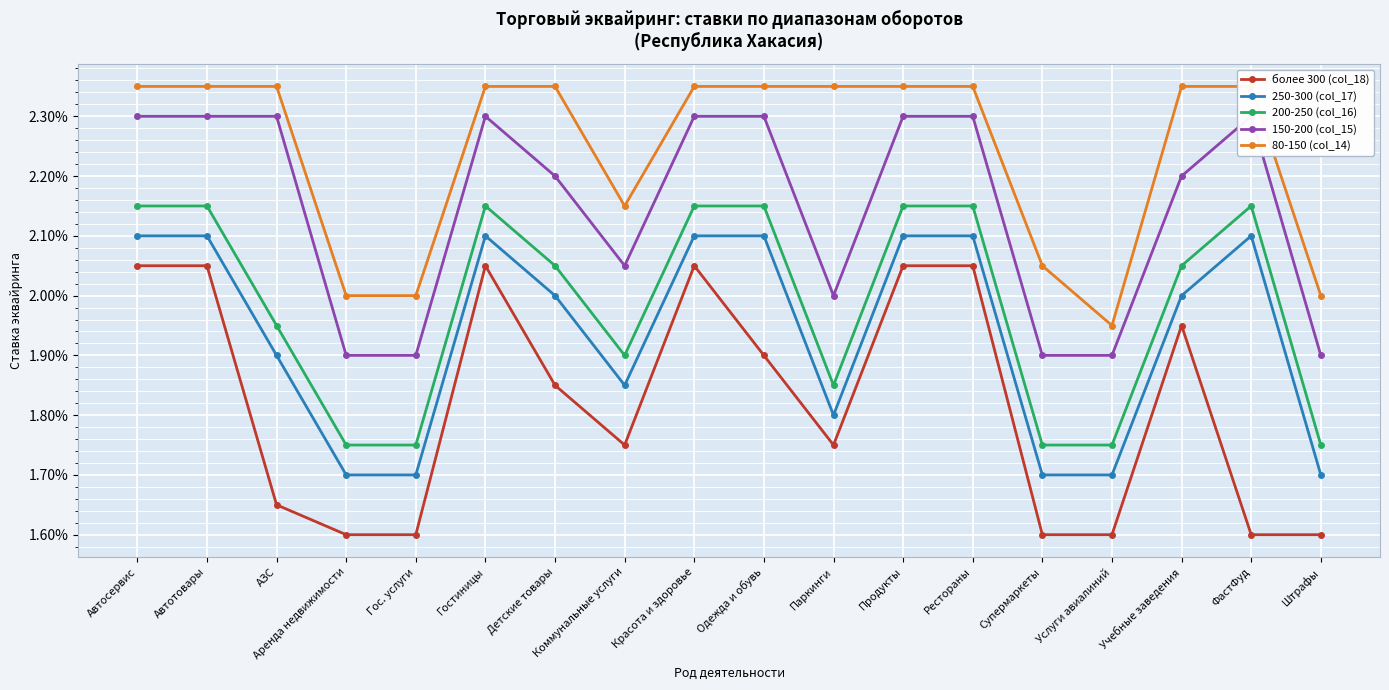

Reading right to left, transcribe all the data shown in this chart.

более 300 (col_18): Штрафы=0.0	ФастФуд=0.0	Учебные заведения=0.0	Услуги авиалиний=0.0	Супермаркеты=0.0	Рестораны=0.0	Продукты=0.0	Паркинги=0.0	Одежда и обувь=0.0	Красота и здоровье=0.0	Коммунальные услуги=0.0	Детские товары=0.0	Гостиницы=0.0	Гос. услуги=0.0	Аренда недвижимости=0.0	АЗС=0.0	Автотовары=0.0	Автосервис=0.0
250-300 (col_17): Штрафы=0.0	ФастФуд=0.0	Учебные заведения=0.0	Услуги авиалиний=0.0	Супермаркеты=0.0	Рестораны=0.0	Продукты=0.0	Паркинги=0.0	Одежда и обувь=0.0	Красота и здоровье=0.0	Коммунальные услуги=0.0	Детские товары=0.0	Гостиницы=0.0	Гос. услуги=0.0	Аренда недвижимости=0.0	АЗС=0.0	Автотовары=0.0	Автосервис=0.0
200-250 (col_16): Штрафы=0.0	ФастФуд=0.0	Учебные заведения=0.0	Услуги авиалиний=0.0	Супермаркеты=0.0	Рестораны=0.0	Продукты=0.0	Паркинги=0.0	Одежда и обувь=0.0	Красота и здоровье=0.0	Коммунальные услуги=0.0	Детские товары=0.0	Гостиницы=0.0	Гос. услуги=0.0	Аренда недвижимости=0.0	АЗС=0.0	Автотовары=0.0	Автосервис=0.0
150-200 (col_15): Штрафы=0.0	ФастФуд=0.0	Учебные заведения=0.0	Услуги авиалиний=0.0	Супермаркеты=0.0	Рестораны=0.0	Продукты=0.0	Паркинги=0.0	Одежда и обувь=0.0	Красота и здоровье=0.0	Коммунальные услуги=0.0	Детские товары=0.0	Гостиницы=0.0	Гос. услуги=0.0	Аренда недвижимости=0.0	АЗС=0.0	Автотовары=0.0	Автосервис=0.0
80-150 (col_14): Штрафы=0.0	ФастФуд=0.0	Учебные заведения=0.0	Услуги авиалиний=0.0	Супермаркеты=0.0	Рестораны=0.0	Продукты=0.0	Паркинги=0.0	Одежда и обувь=0.0	Красота и здоровье=0.0	Коммунальные услуги=0.0	Детские товары=0.0	Гостиницы=0.0	Гос. услуги=0.0	Аренда недвижимости=0.0	АЗС=0.0	Автотовары=0.0	Автосервис=0.0